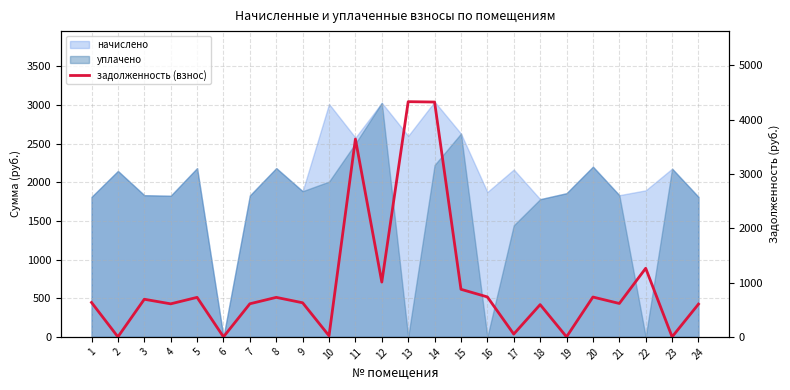

How many interior local valleys (lower than both neighbors) does the data have?

9